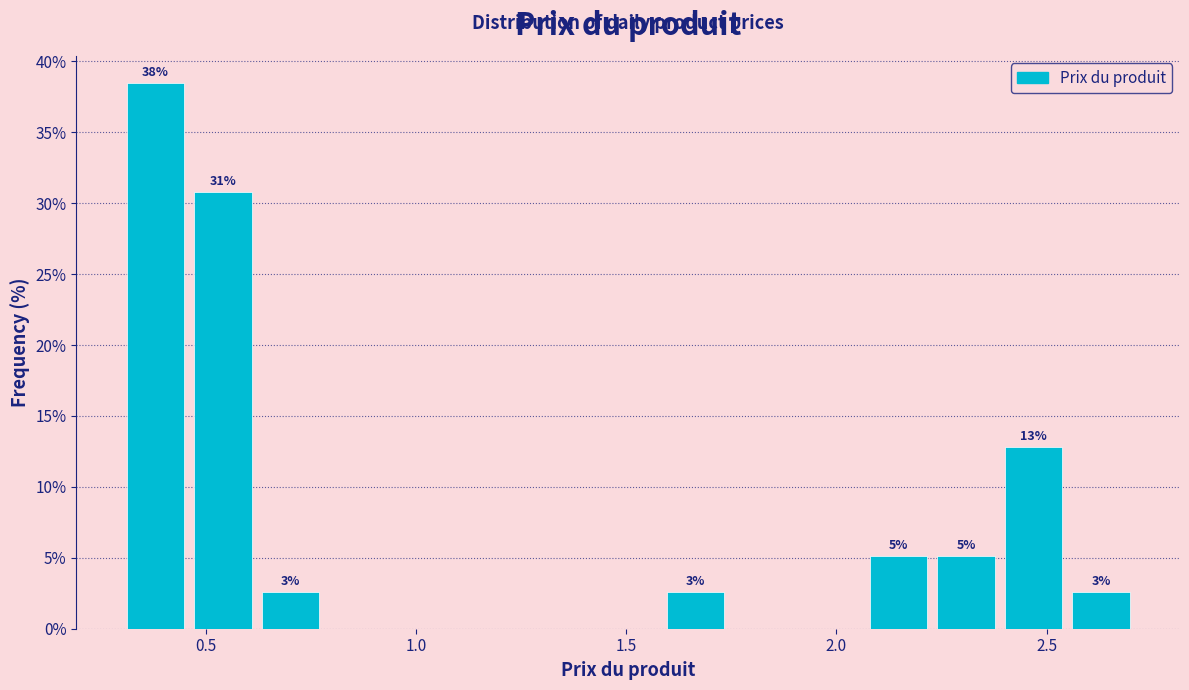

Around what value on the x-axis is the tallest bar? Give the approximate position of its centre, as read against the axis.

0.40